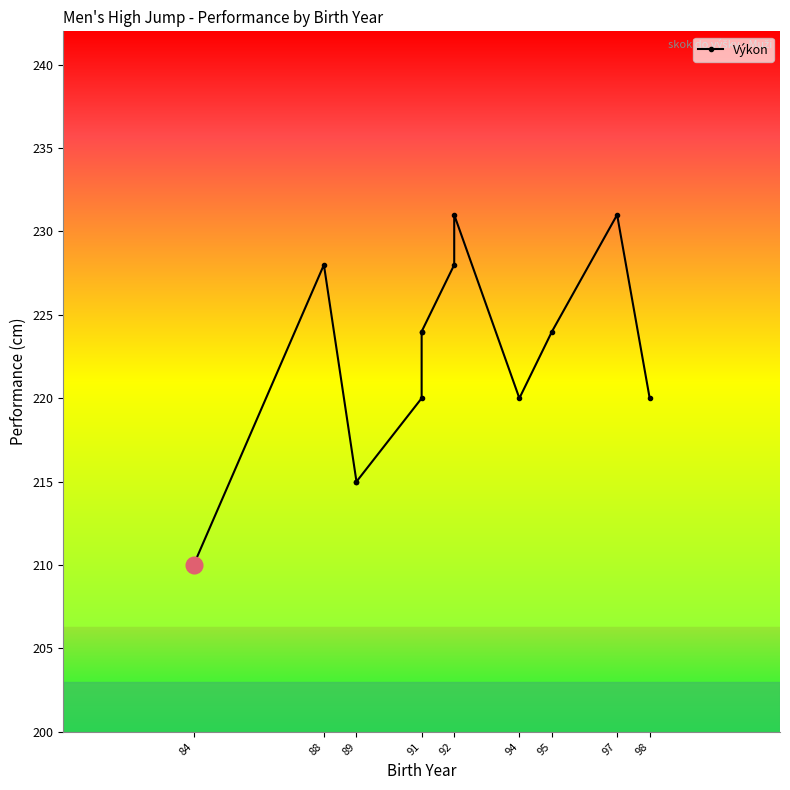

Where is the first local maximum?

88